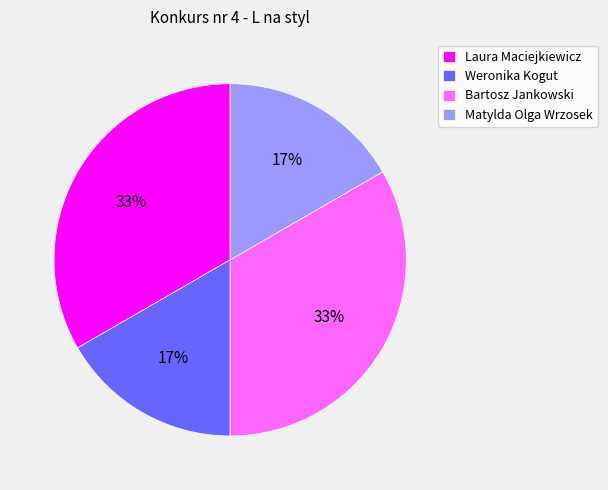

Which has a higher value, Laura Maciejkiewicz or Weronika Kogut?

Laura Maciejkiewicz